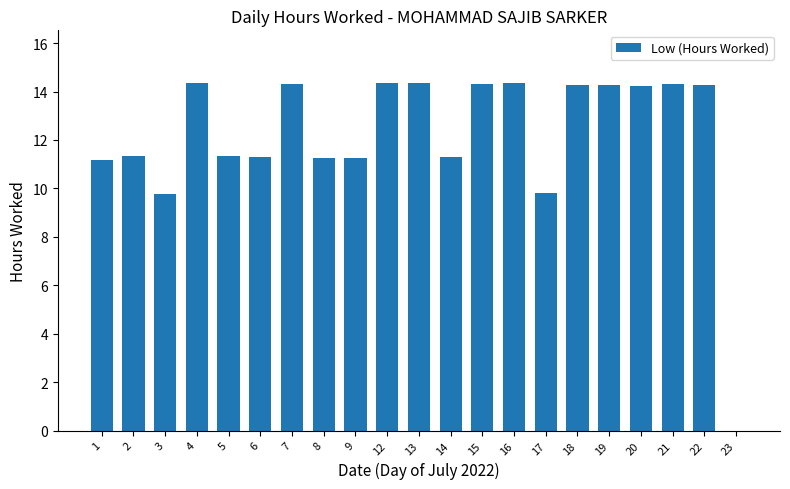

Between 12 and 3, which is larger?

12